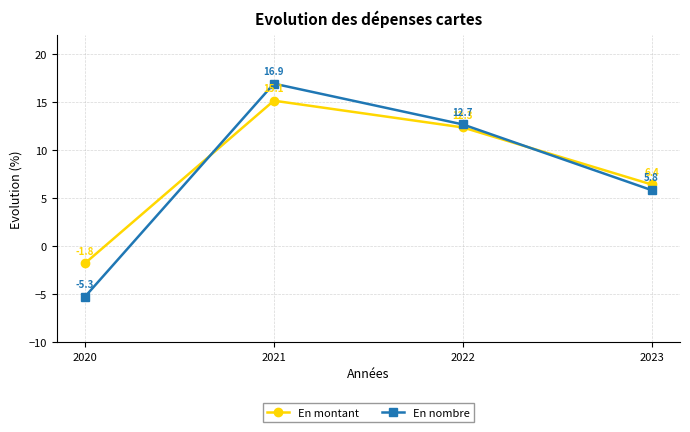

At which category does En montant reach its first local peak?

2021